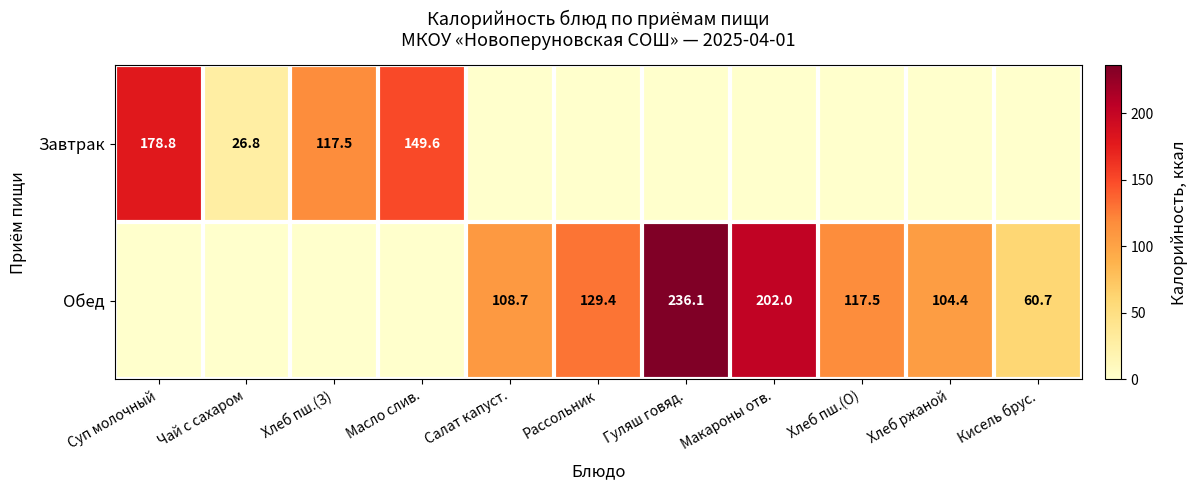

The value of Завтрак at Хлеб пш.(З) is 153.3. True or false?

False